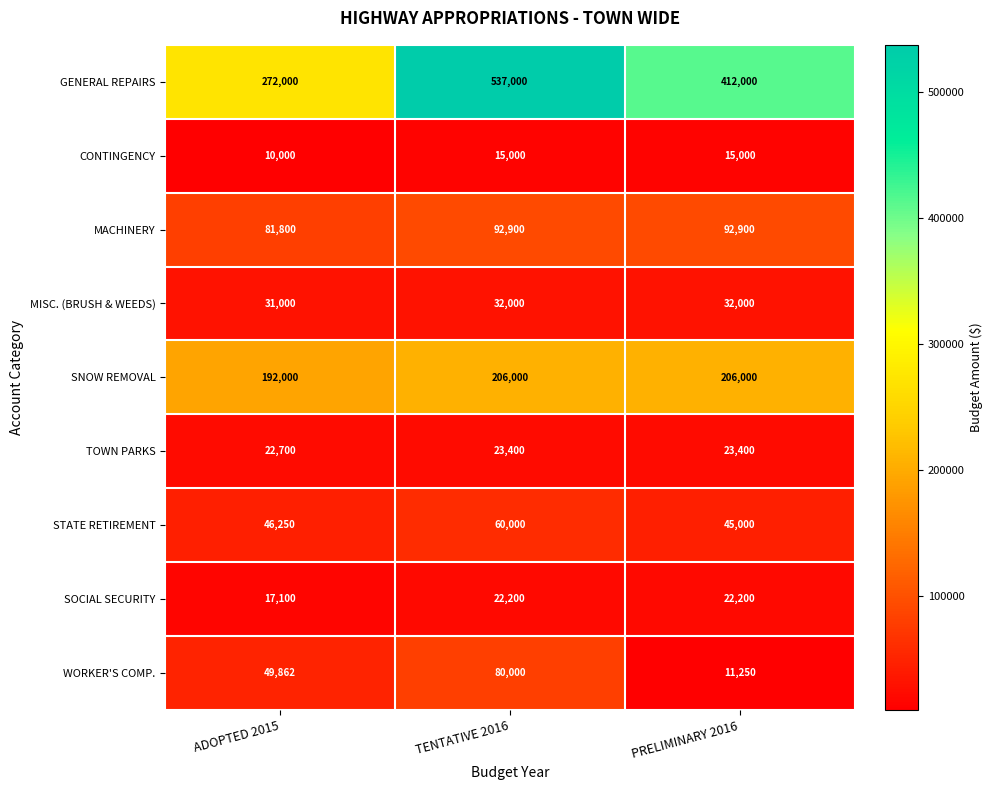

The value of SOCIAL SECURITY at PRELIMINARY 2016 is 22200. True or false?

True